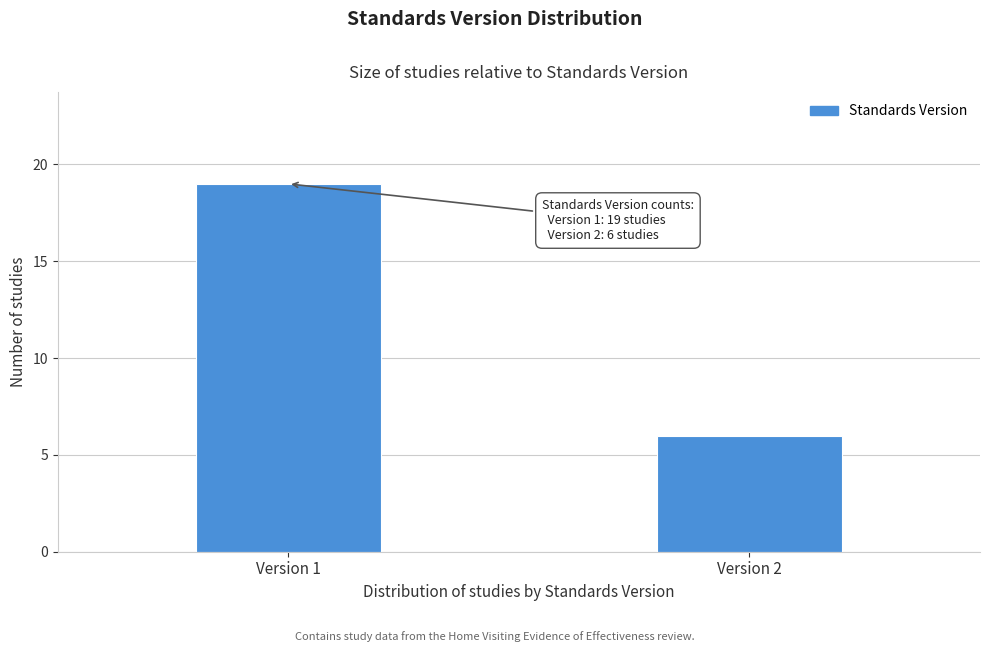

Reading right to left, transcribe all the data shown in this chart.

Version 2=6	Version 1=19